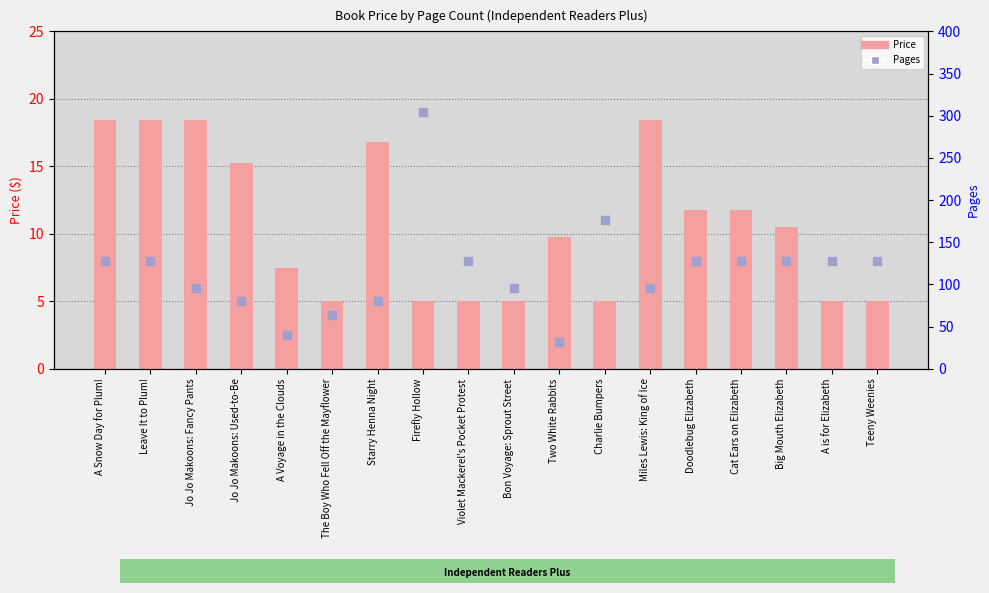

Which series has the largest total across all categories?

Pages